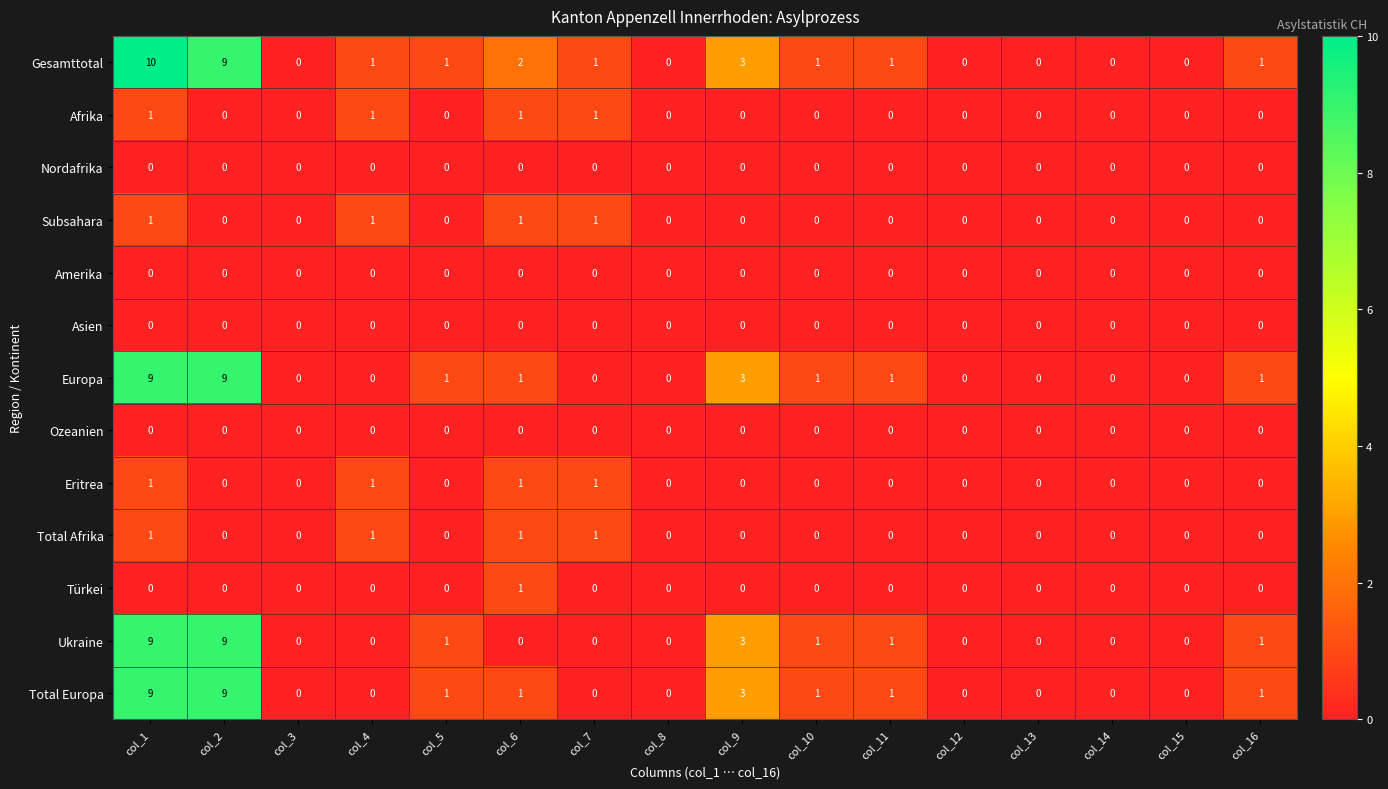

Which series has the largest total across all categories?

Gesamttotal